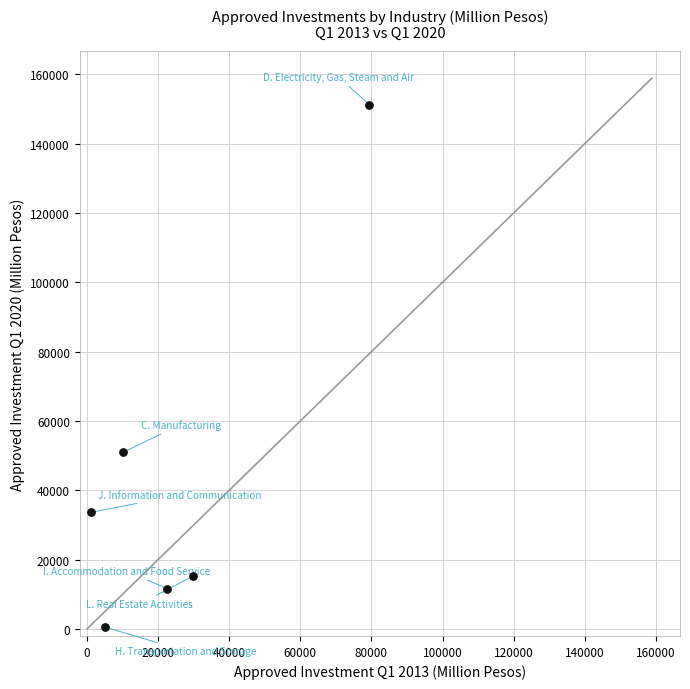

What is the range of Y values (max minus min)?

150658.0